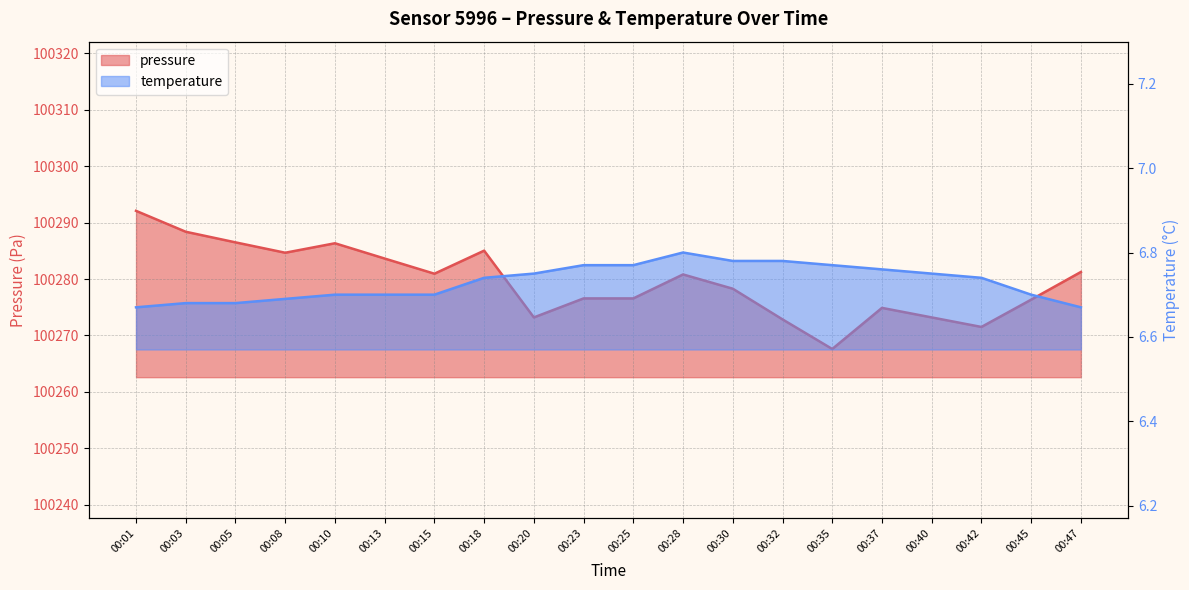

Which category has the highest value in the temperature series?

00:28